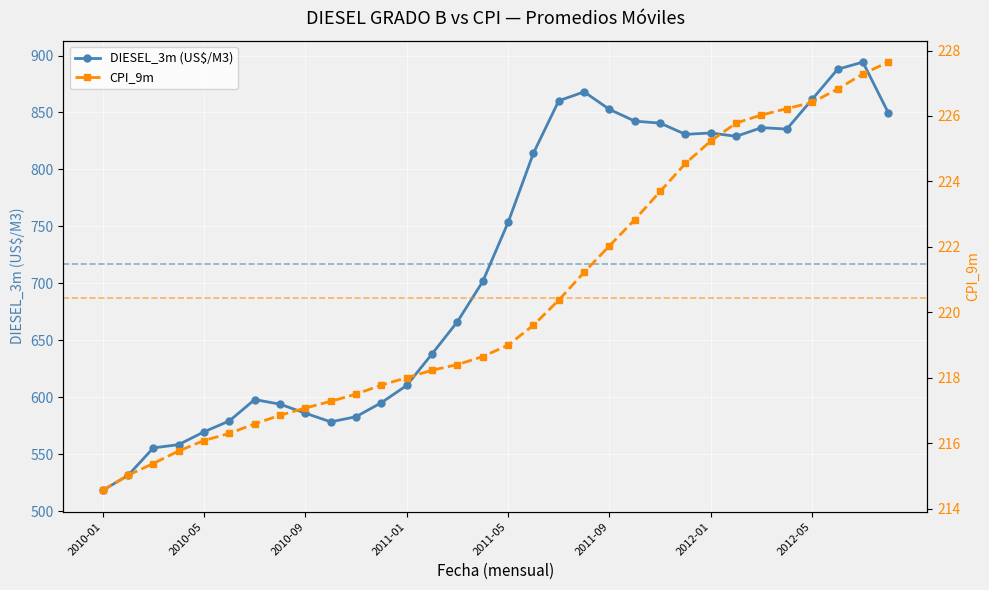

What is the difference between the highest and lowest values at 18?

639.9